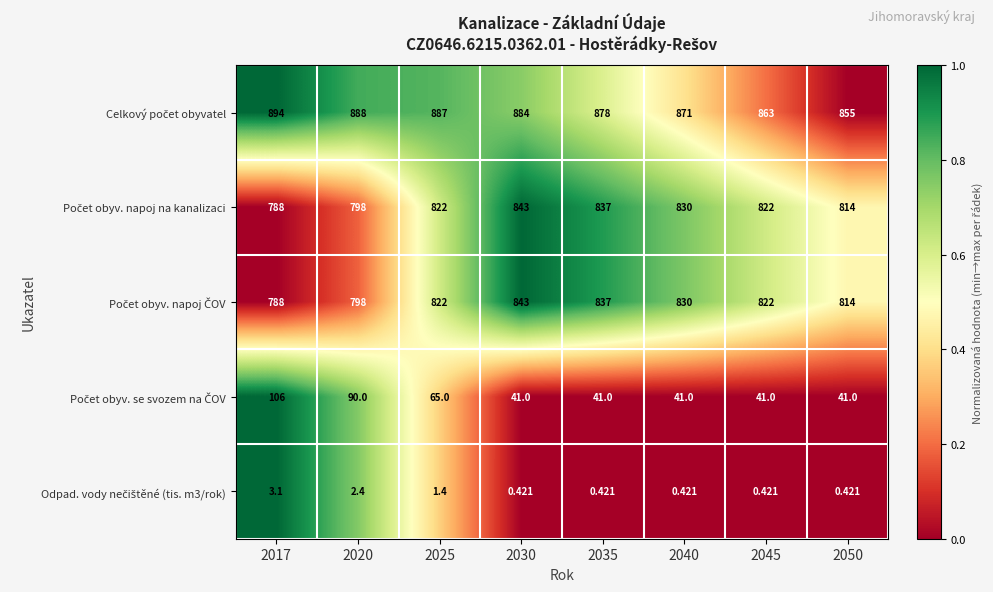

At how many categories does at least one series exceed 0?

8